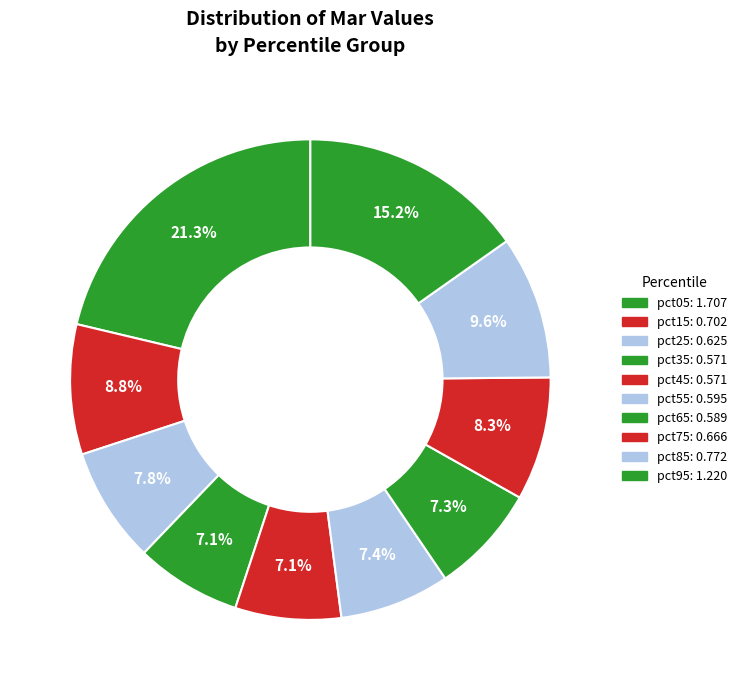

Is the sum of pct15 and pct65 greater than half?

No